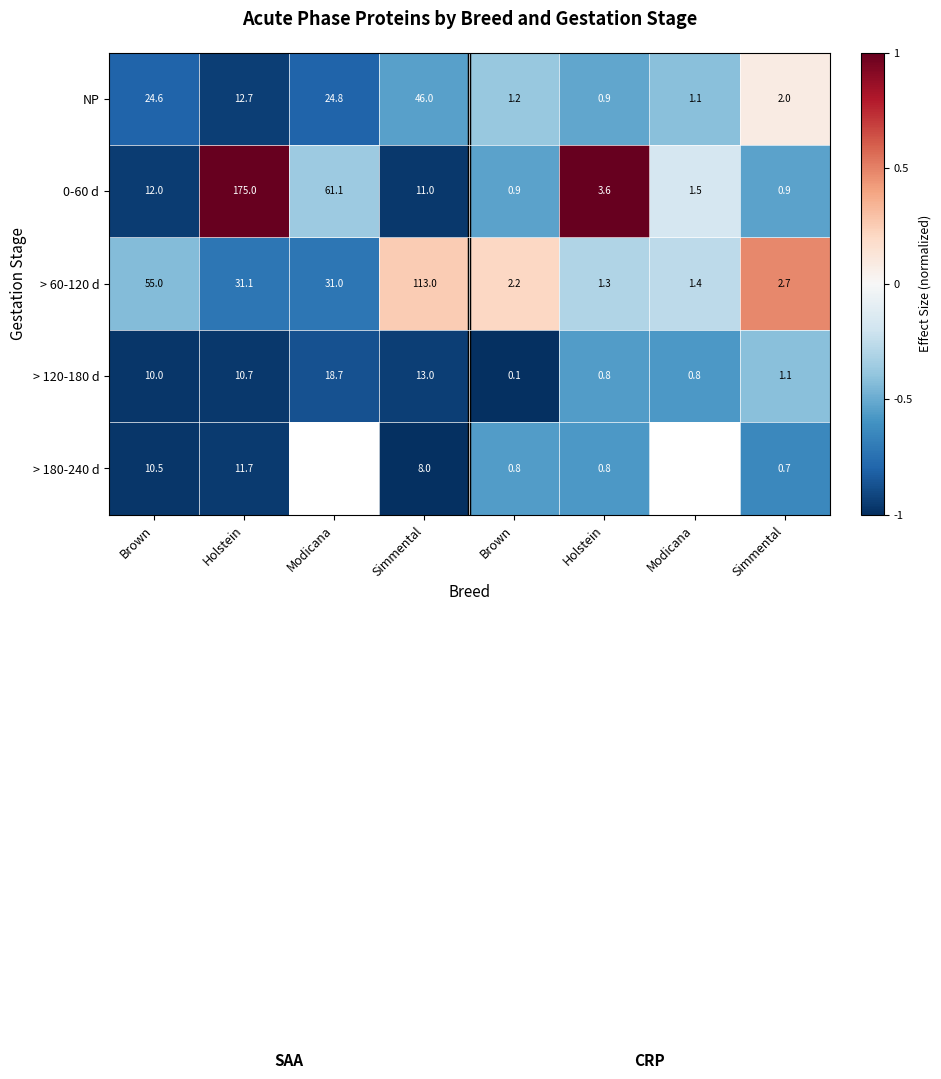

What value does the > 60-120 d series have at Holstein?

-0.7